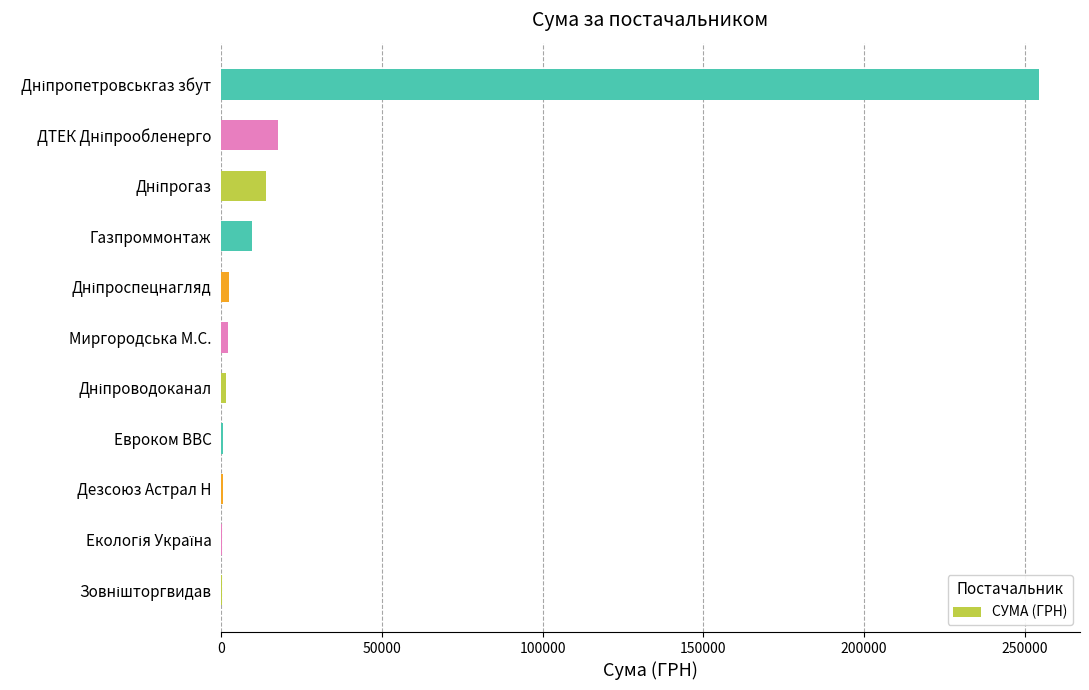

What is the greatest value displayed?

254439.3